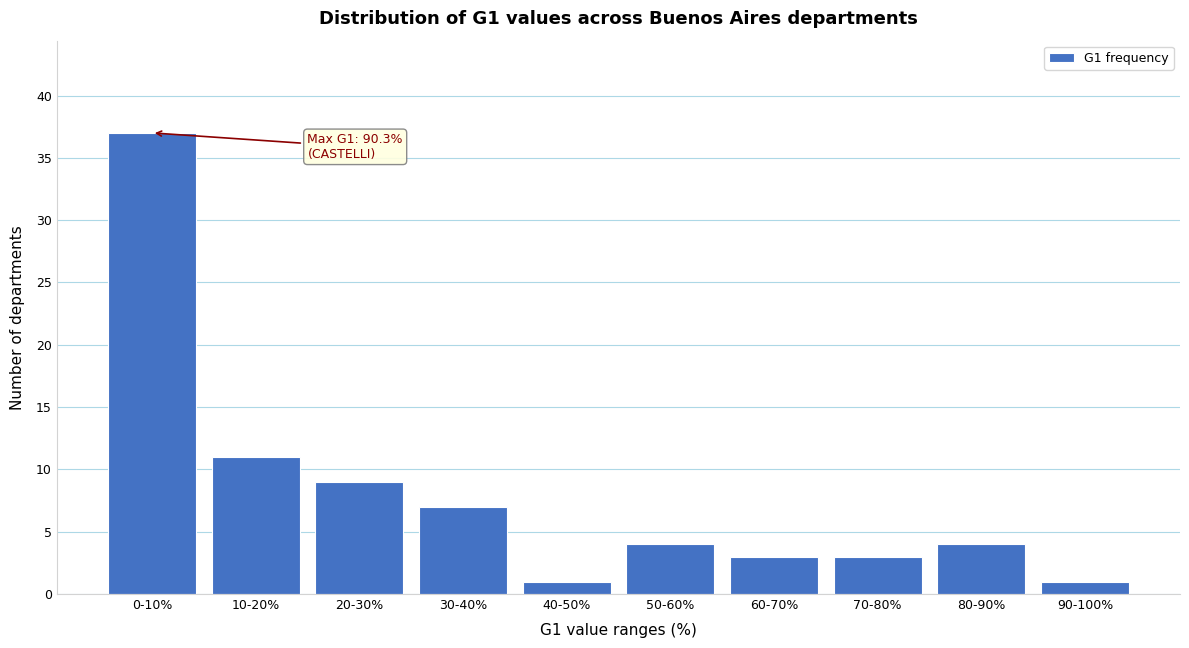

Reading left to right, extract all data points from this chart.

37	11	9	7	1	4	3	3	4	1